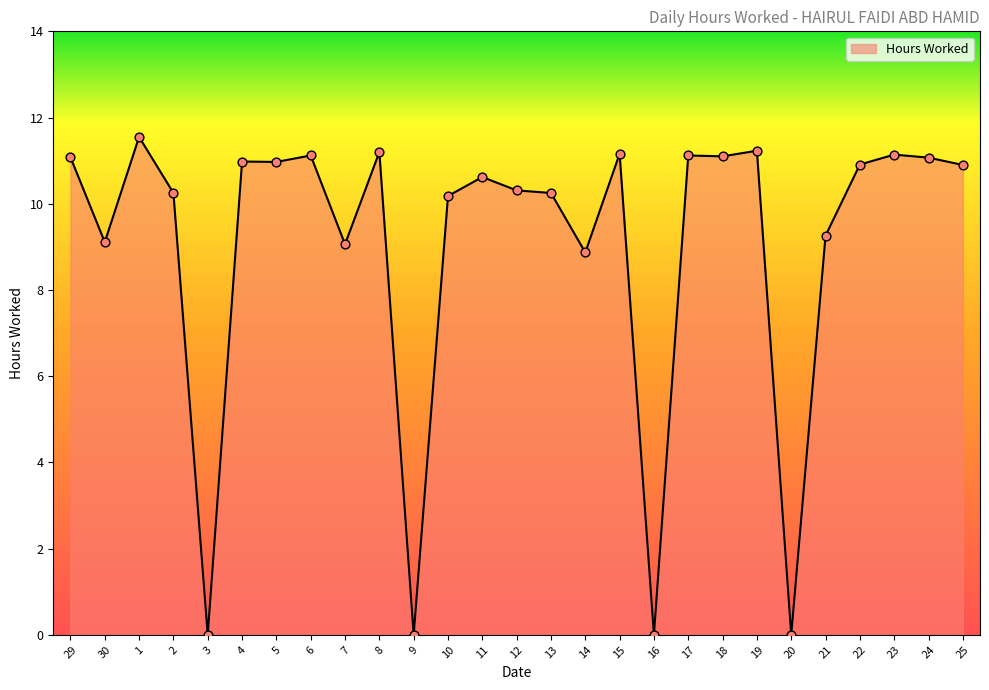

Between 22 and 16, which is larger?

22